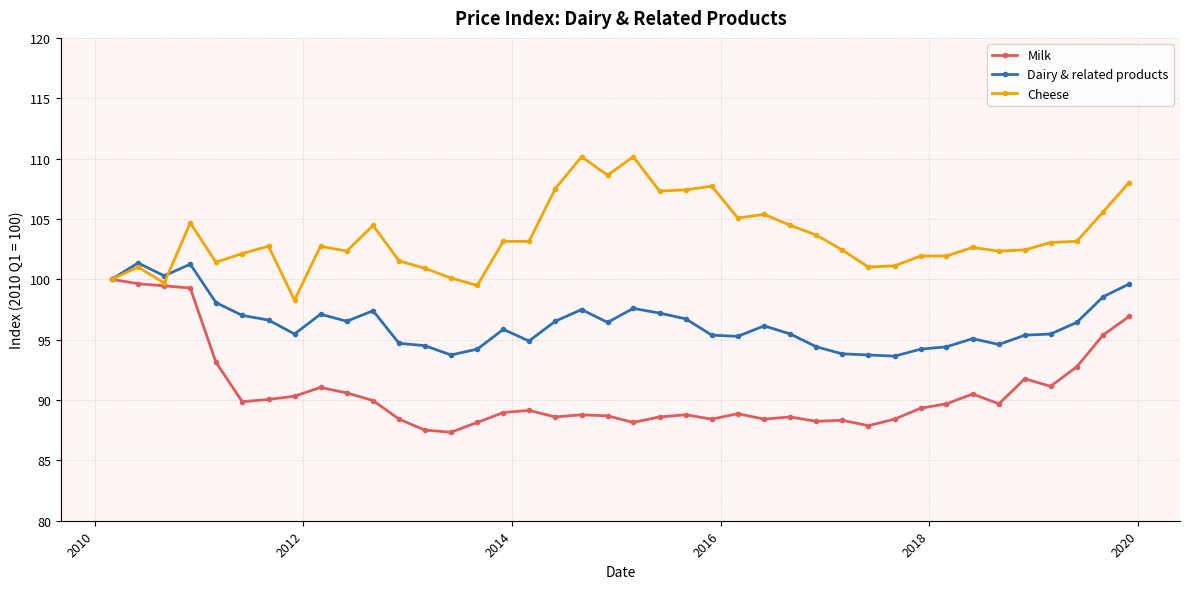

In Milk, how many points are lower than both neighbors (excluding endpoints)?

10